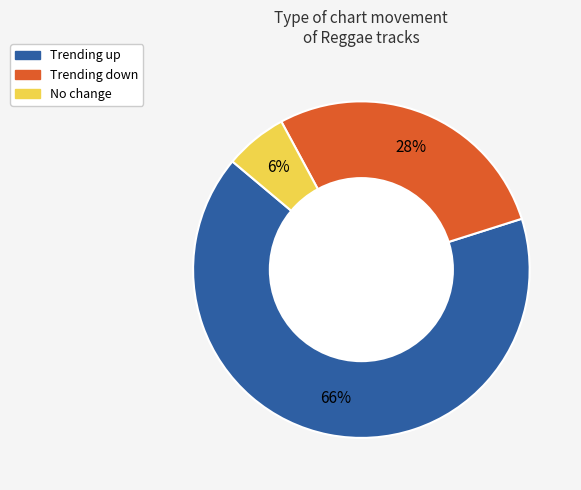

To the nearest percent, what is the average slice percentage?

33%